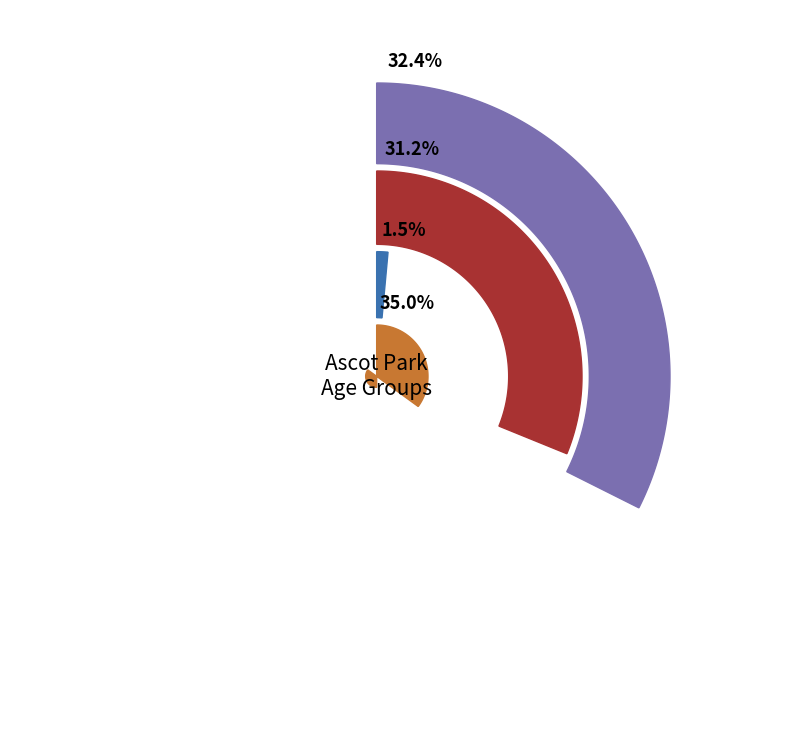

What is the total percentage of 10-14 years and 0-4 years?

51.3%